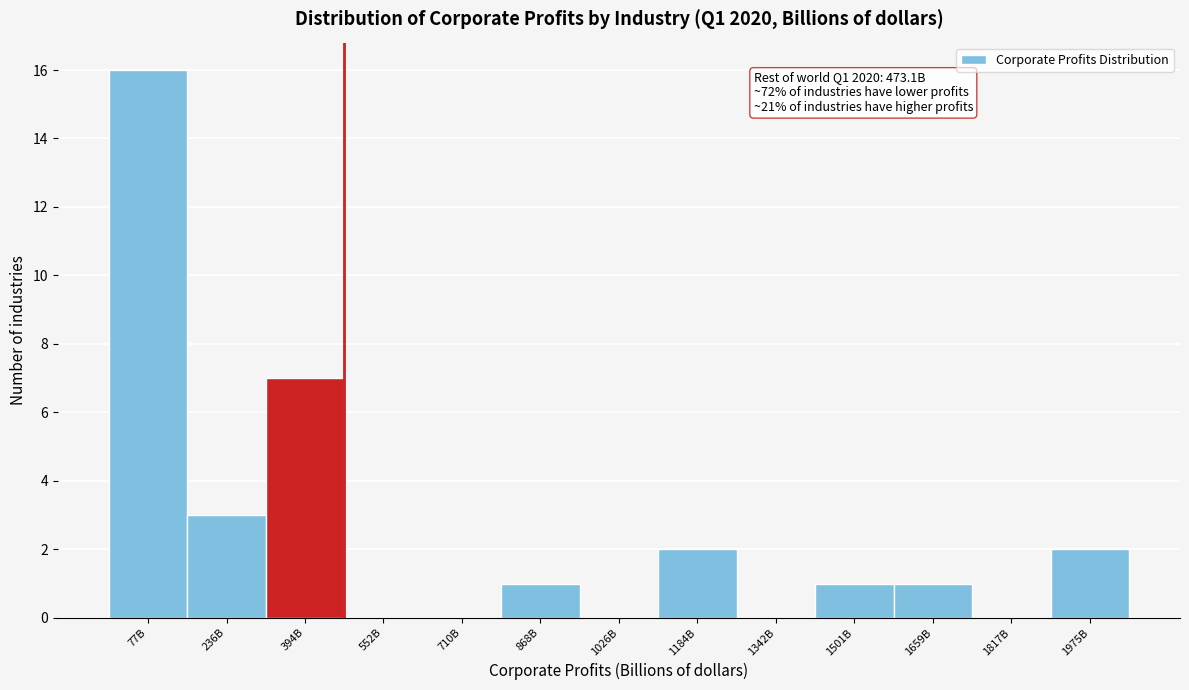

Reading right to left, extract all data points from this chart.

1975B=2	1817B=0	1659B=1	1501B=1	1342B=0	1184B=2	1026B=0	868B=1	710B=0	552B=0	394B=7	236B=3	77B=16